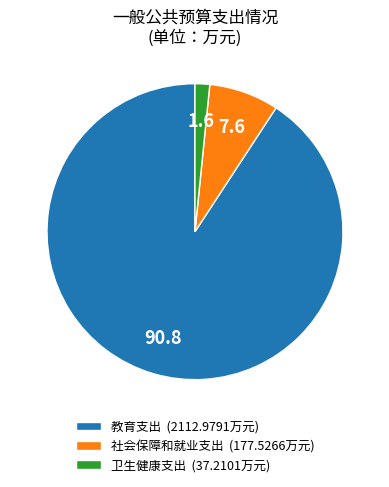

Count the number of slices in the pie.

3